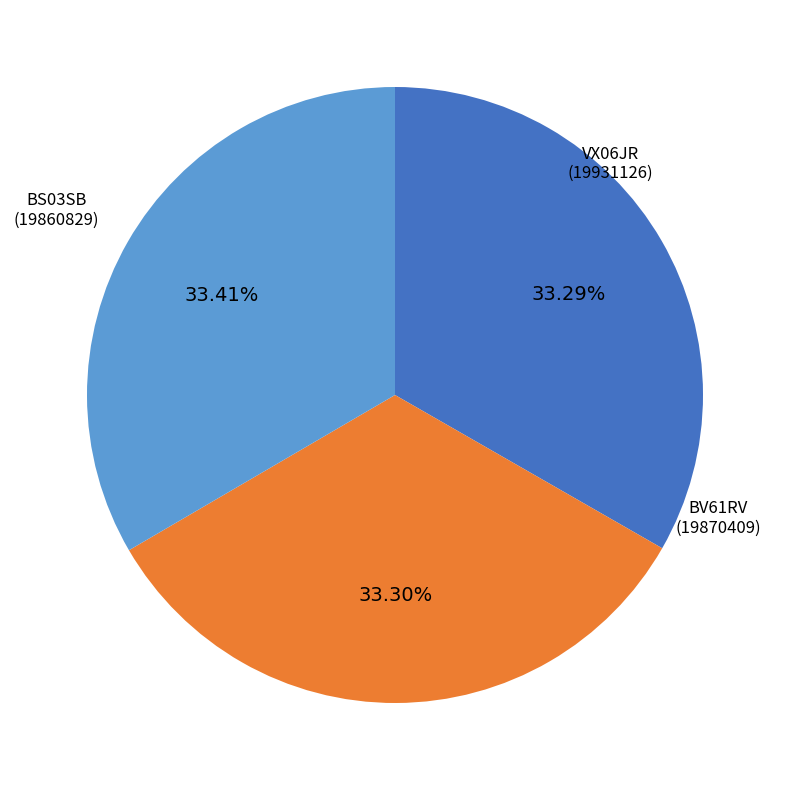

To the nearest percent, what is the combined percentage of BS03SB and BV61RV?

67%